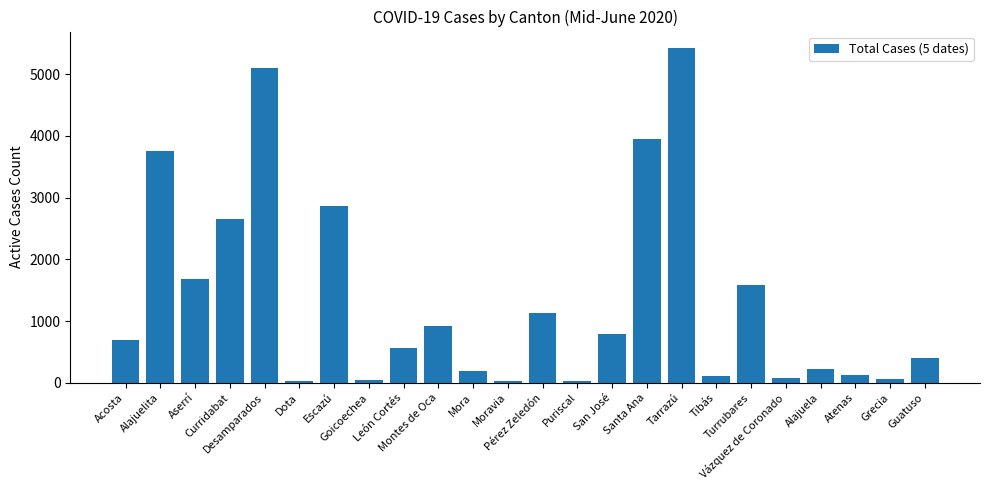

What is the label of the 1st bar from the right?

Guatuso